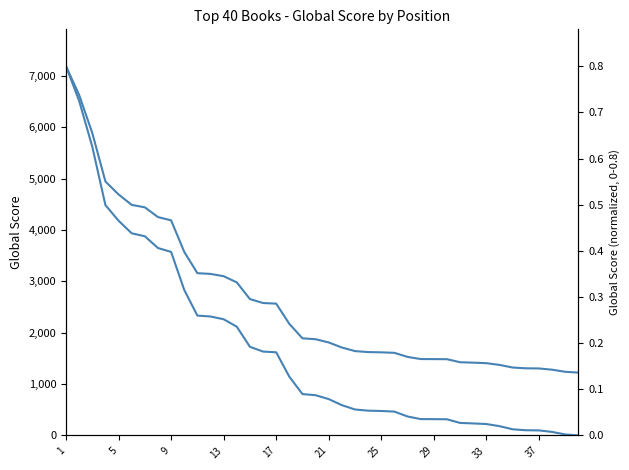

True or false: Global Score and Global Score (scaled) cross at least once.

False